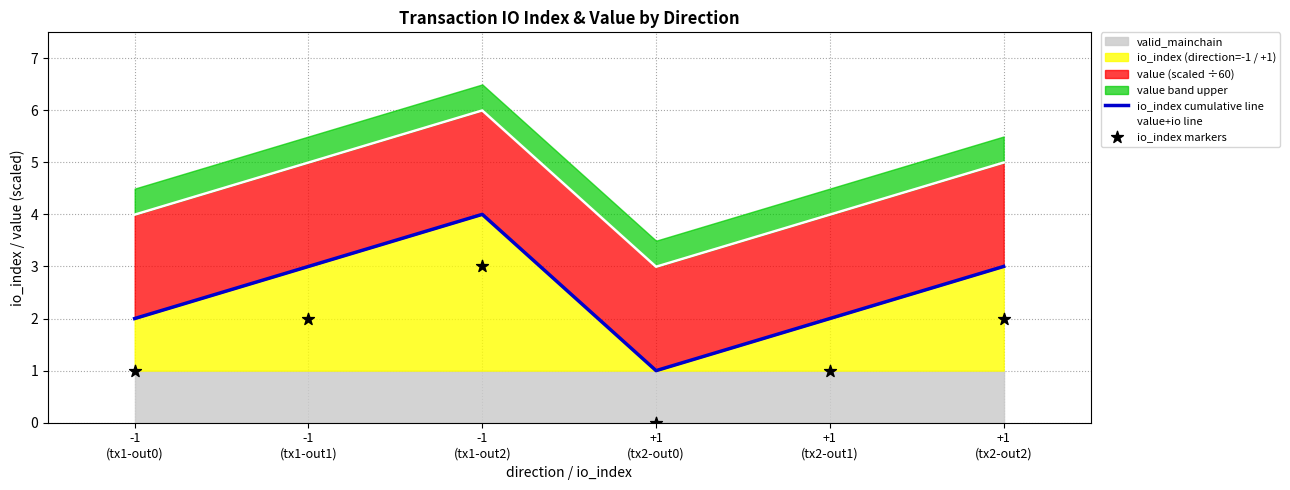

Which series has the largest Y range (max minus min)?

io_index cumulative line